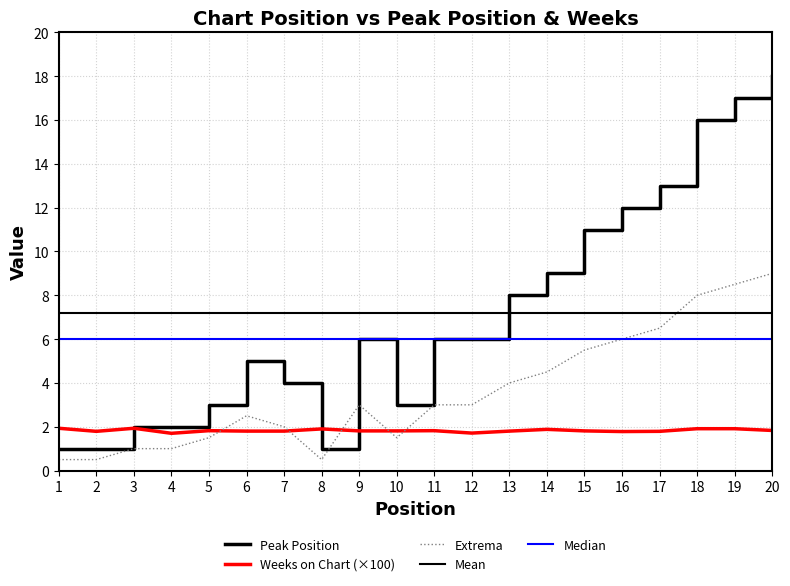

Which series has the largest total across all categories?

Peak Position